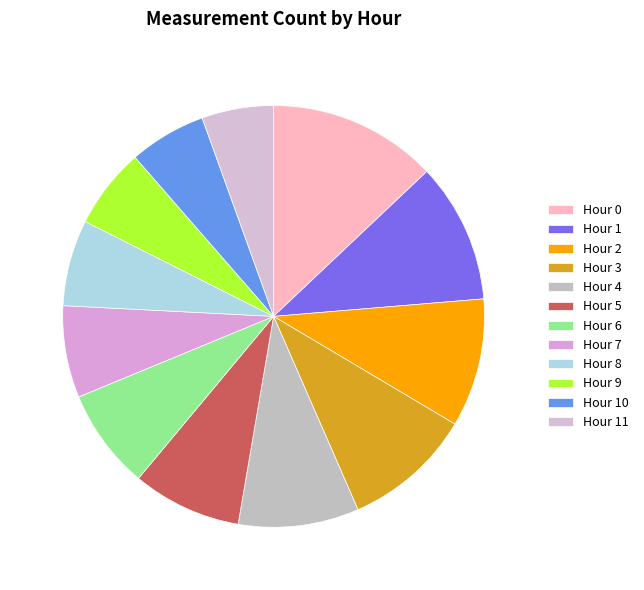

Count the number of slices in the pie.

12